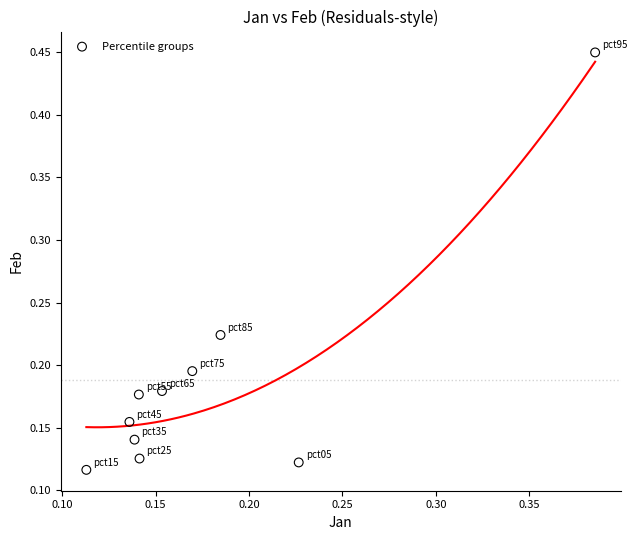

What is the range of X values (max minus min)?

0.3